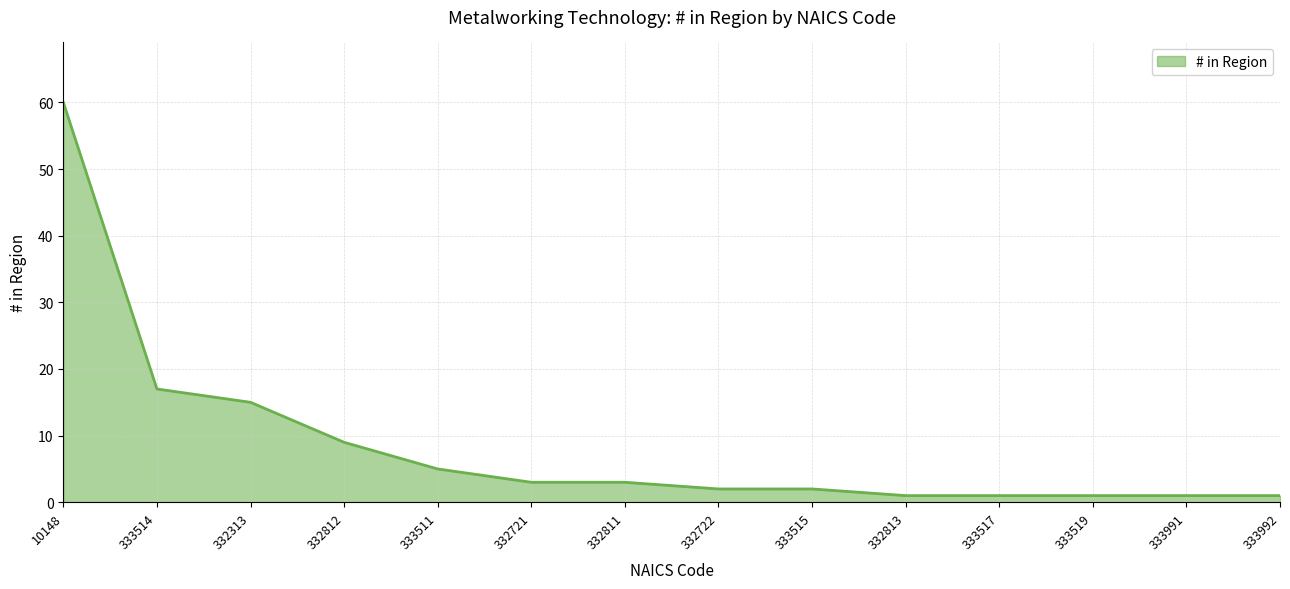

The chart shows a value of 1 at 333992. True or false?

True